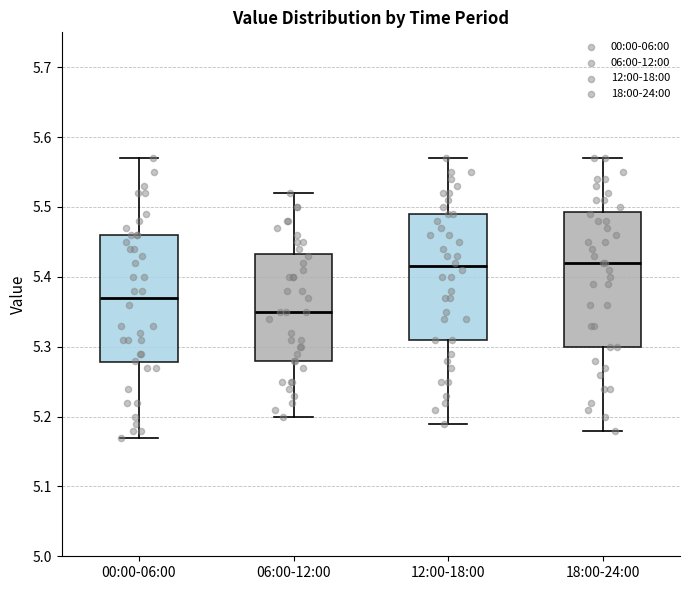

Where is the upper edge of the box for 12:00-18:00 on the y-axis? The values are not printed on the chart, so give them approximately, as read against the axis.

5.49